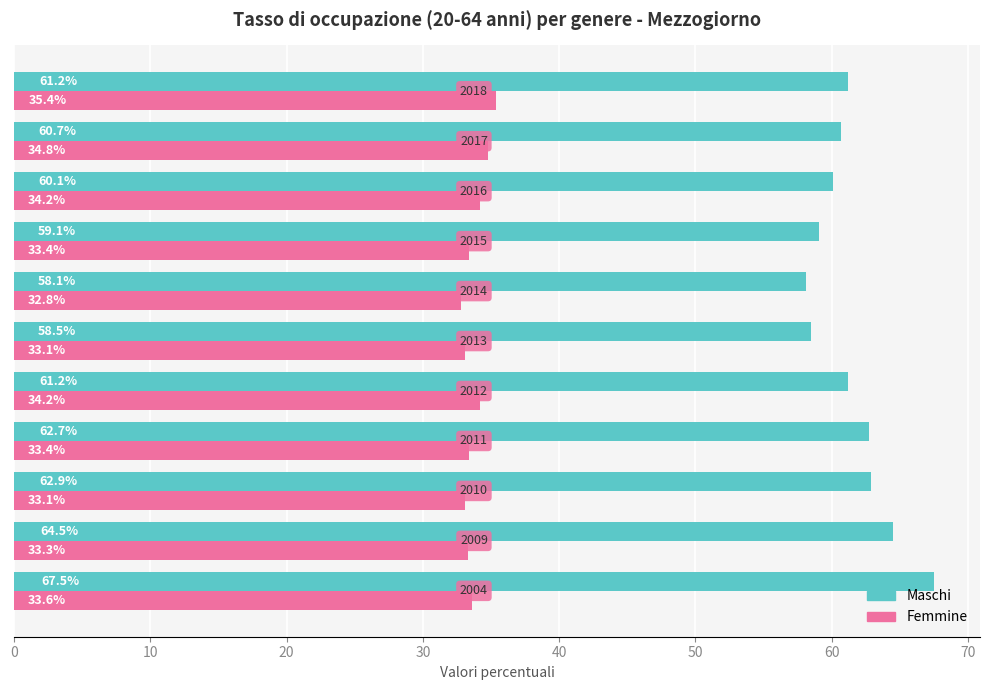

Which series has the largest total across all categories?

Maschi